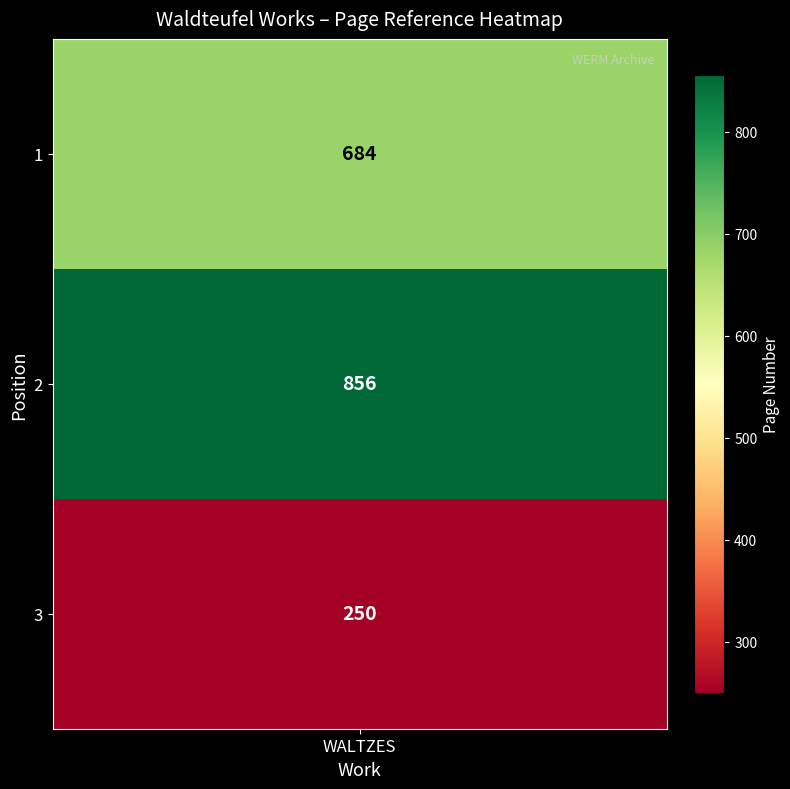

List the labels in order of value, smallest first.

3, 1, 2